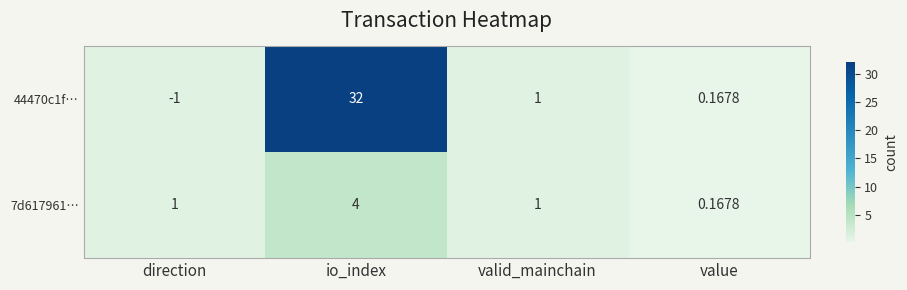

What is the greatest value displayed?

32.0